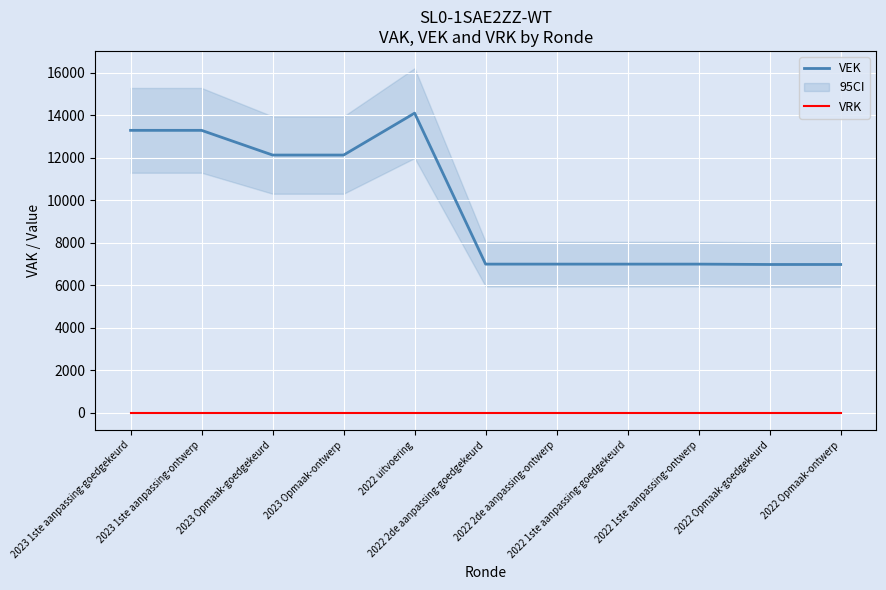

The VEK series shows 4097 at 2022 1ste aanpassing-ontwerp. True or false?

False